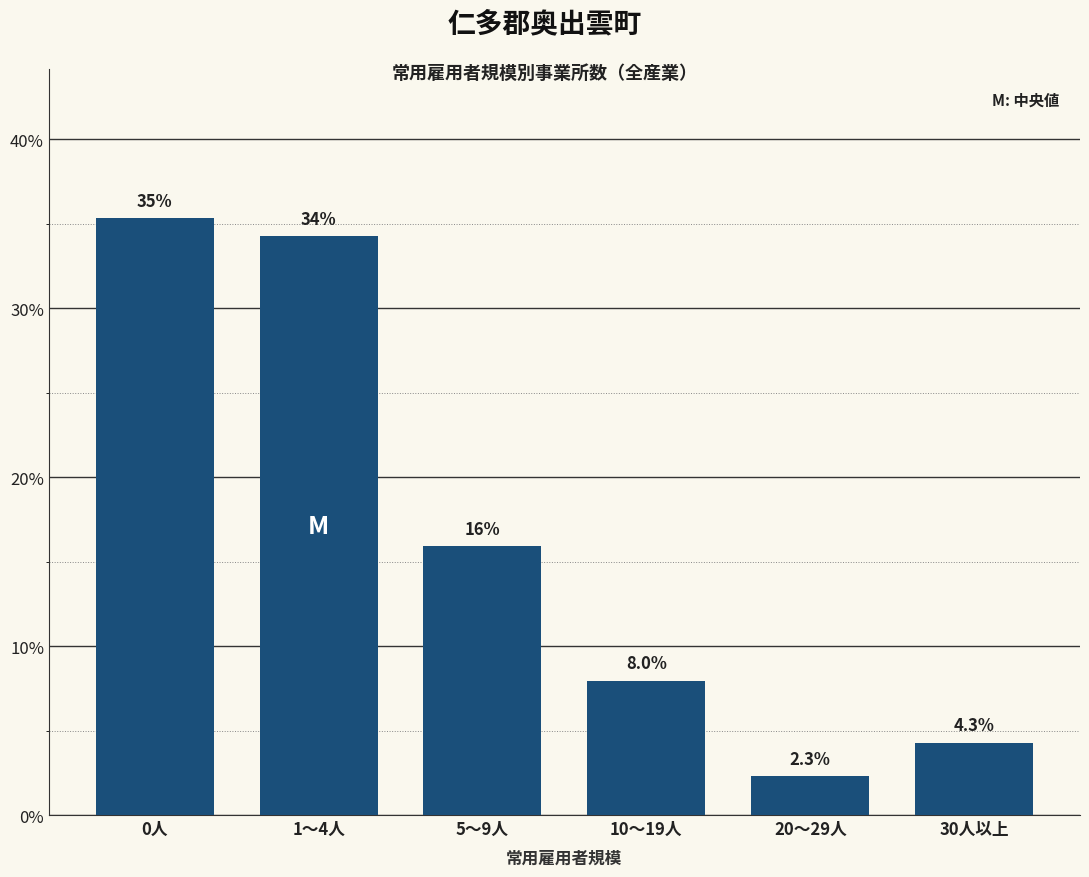

Reading left to right, transcribe all the data shown in this chart.

0人=35.3	1～4人=34.3	5～9人=15.9	10～19人=8.0	20～29人=2.3	30人以上=4.3